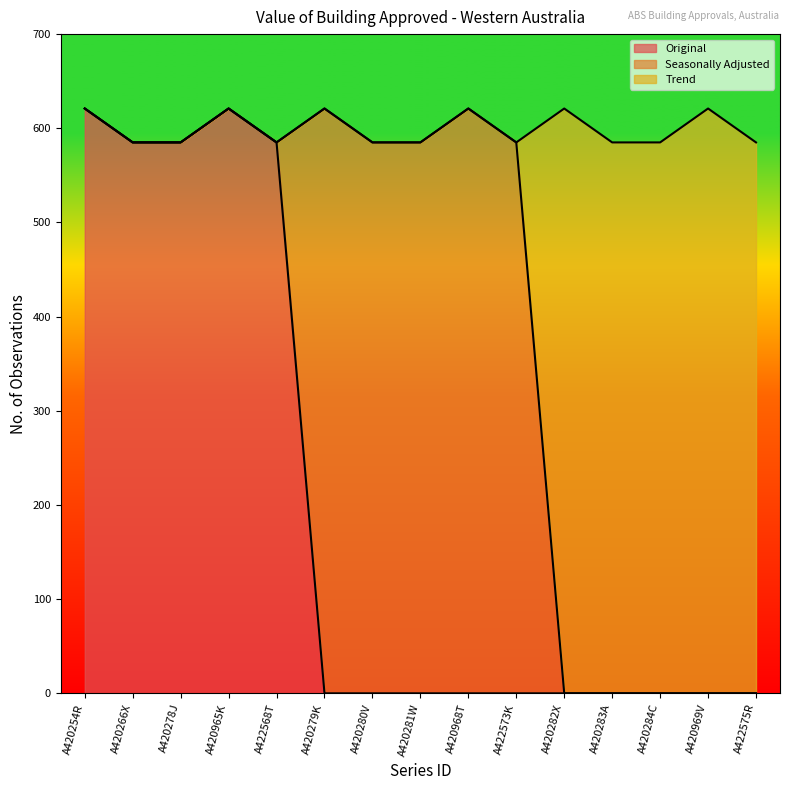

How many categories are shown in the chart?

15